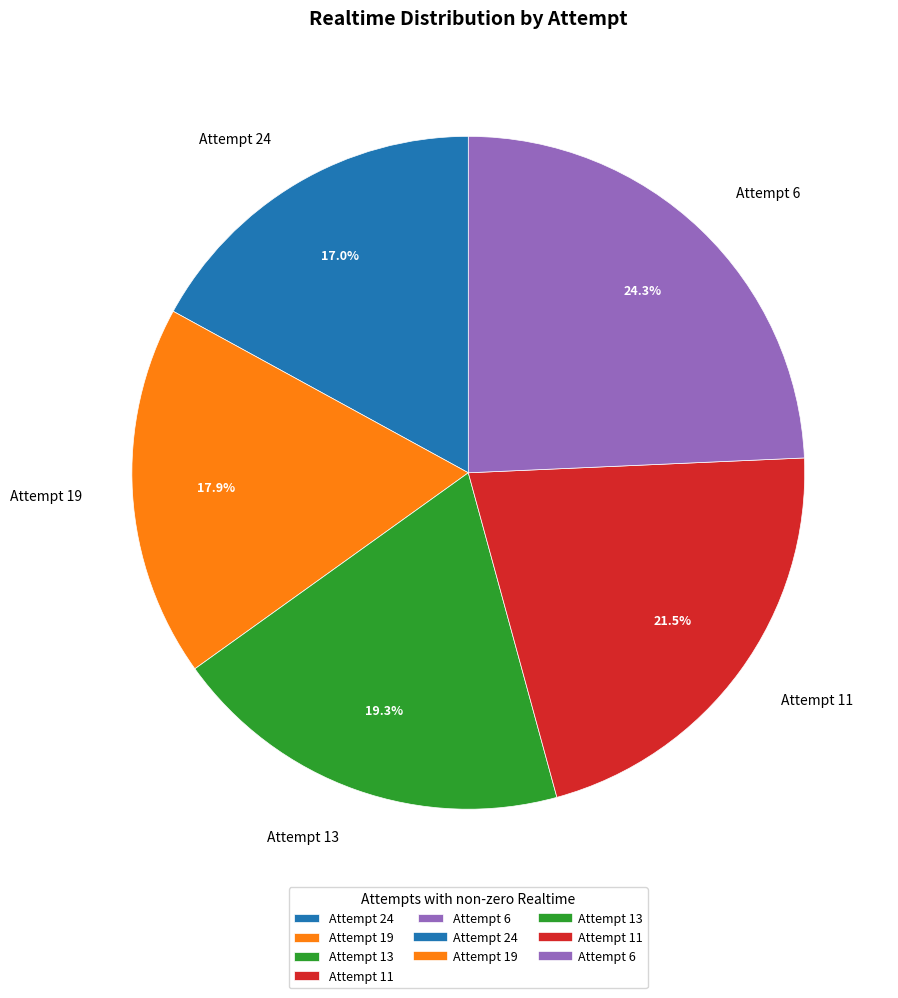

How many slices are in this pie chart?

5